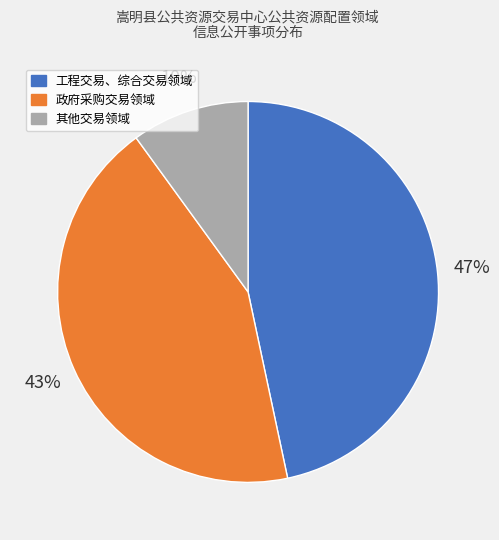

What is the ratio of the value at 政府采购交易领域 to the value at 工程交易、综合交易领域?

0.9